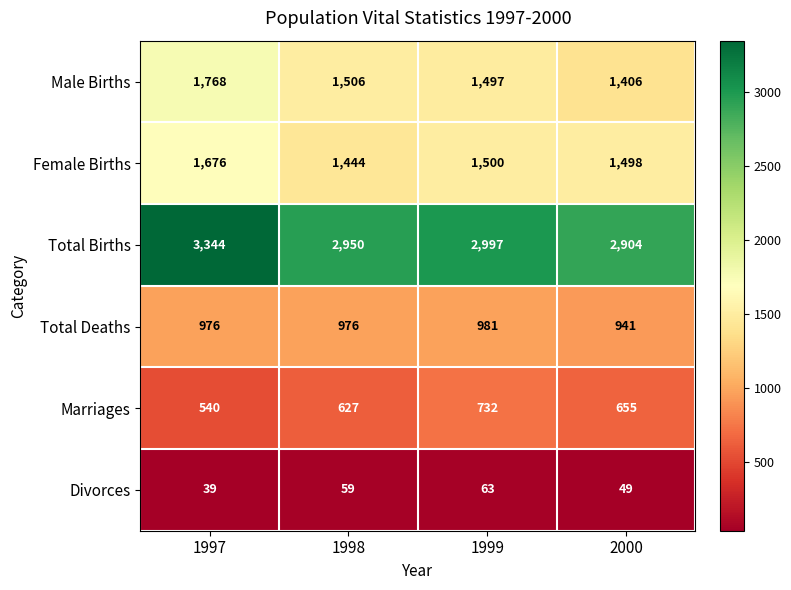

Reading left to right, extract all data points from this chart.

Male Births: 1768	1506	1497	1406
Female Births: 1676	1444	1500	1498
Total Births: 3344	2950	2997	2904
Total Deaths: 976	976	981	941
Marriages: 540	627	732	655
Divorces: 39	59	63	49